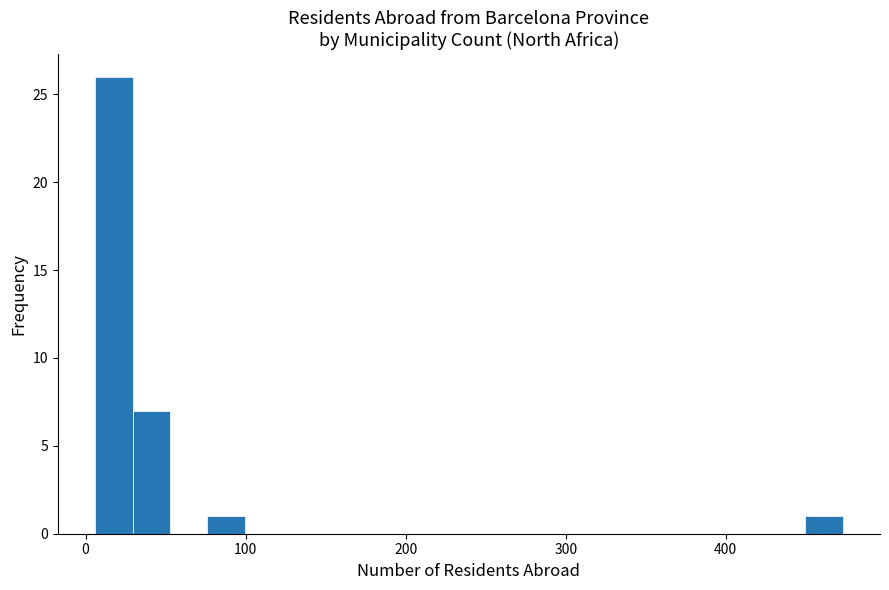

Around what value on the x-axis is the tallest bar? Give the approximate position of its centre, as read against the axis.

20